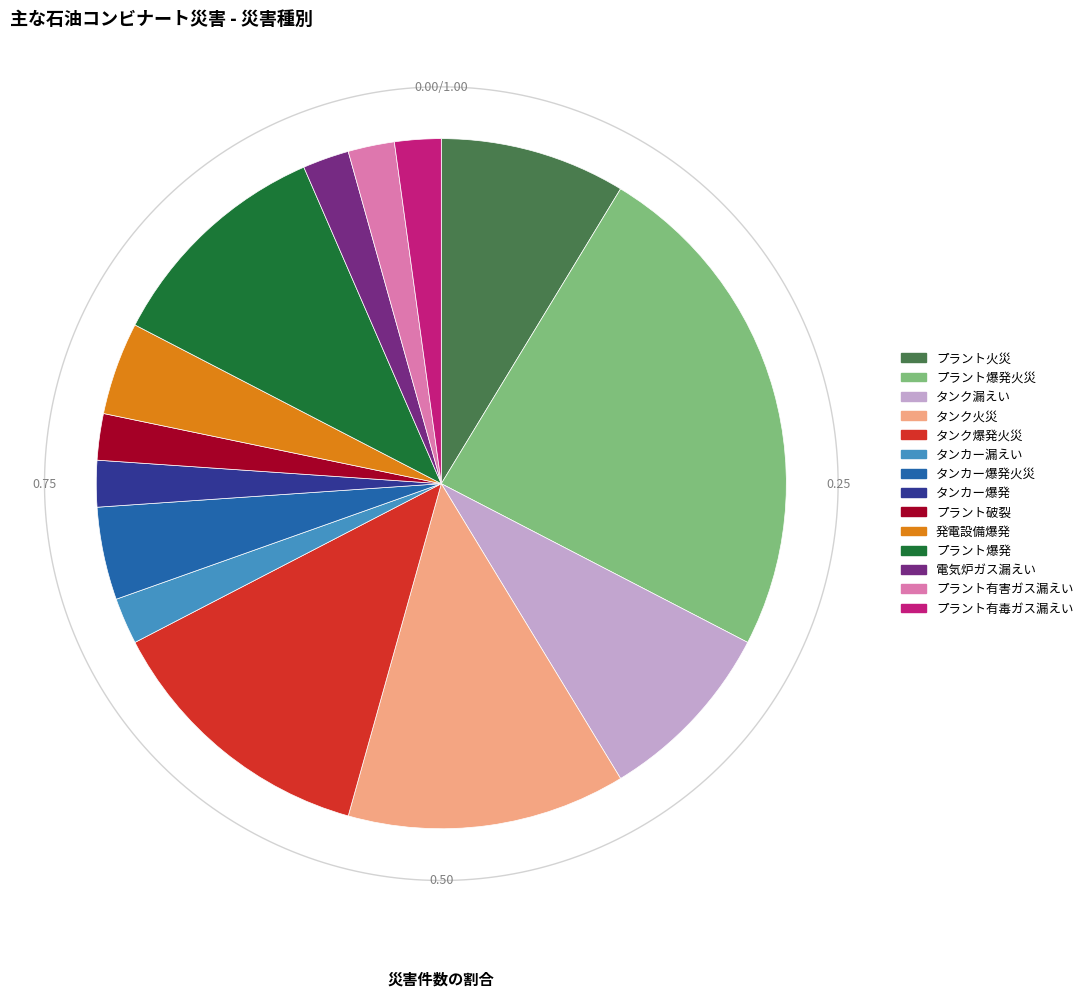

Which category has the biggest portion of the pie?

プラント爆発火災